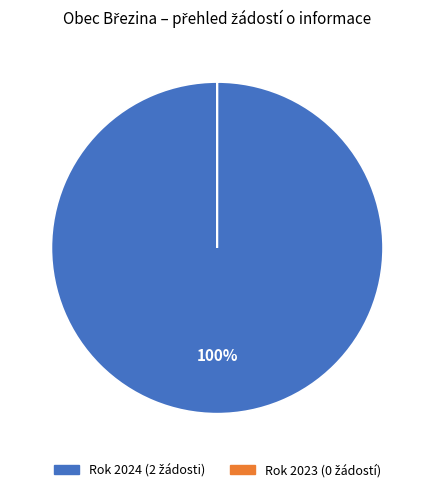

Does any single category account for the majority?

Yes